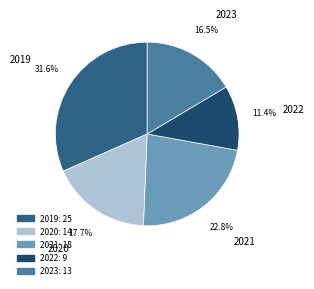

How many segments does this pie chart have?

5